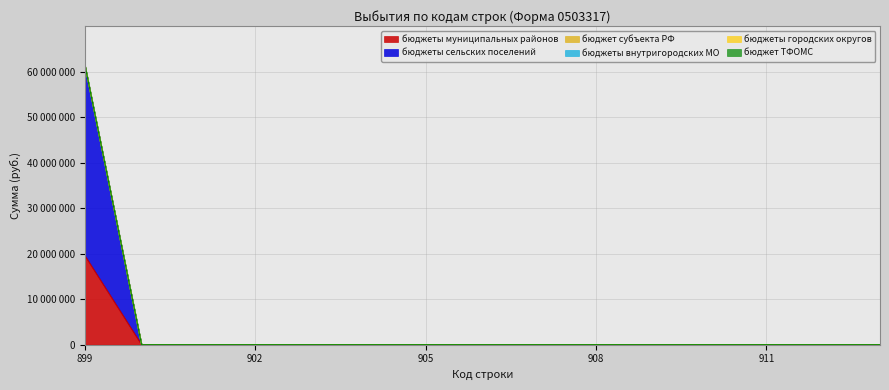

The бюджеты внутригородских МО series shows 0.0 at 899. True or false?

True